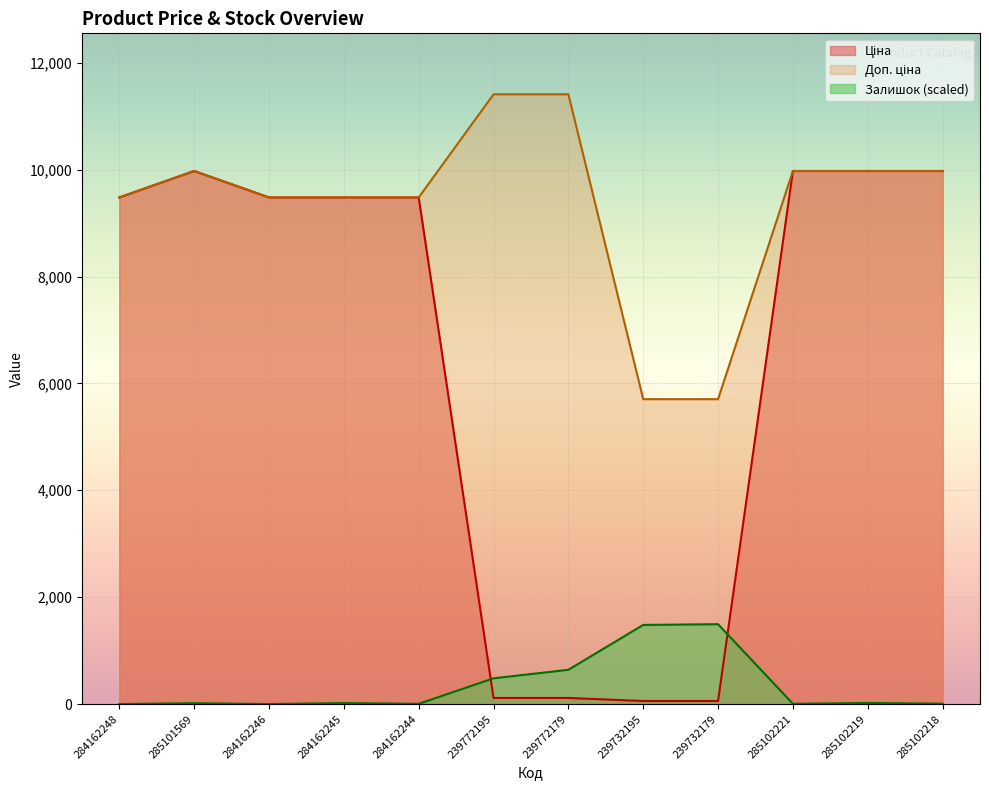

Is it true that Доп. ціна equals 13725.2 at 284162246?

False